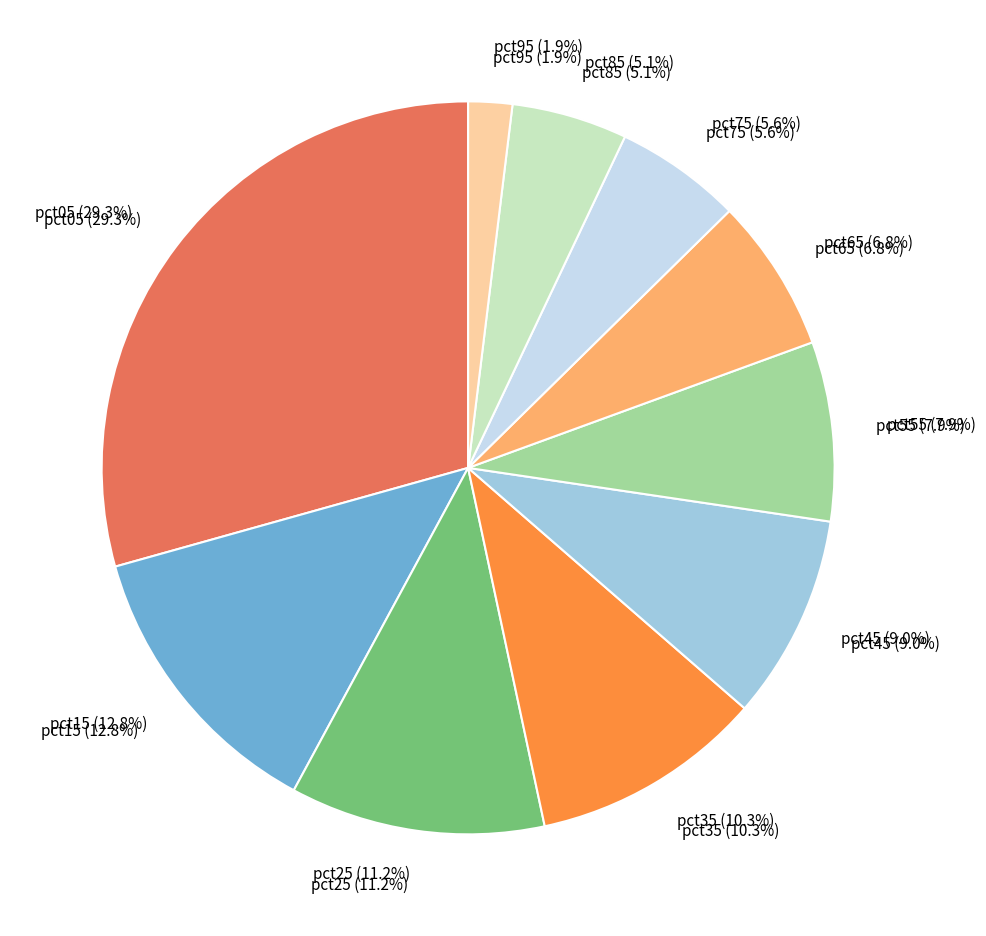

How many slices are in this pie chart?

10